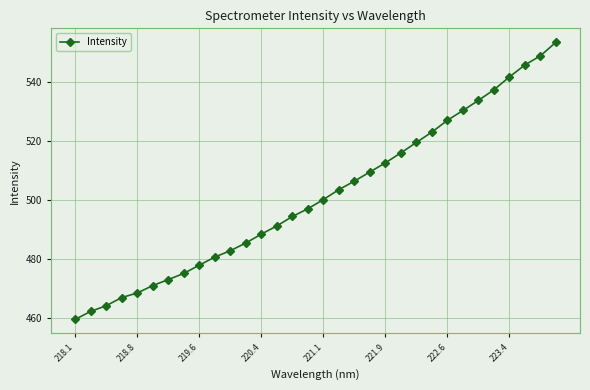

What is the value of the 4th point from the left?

466.9